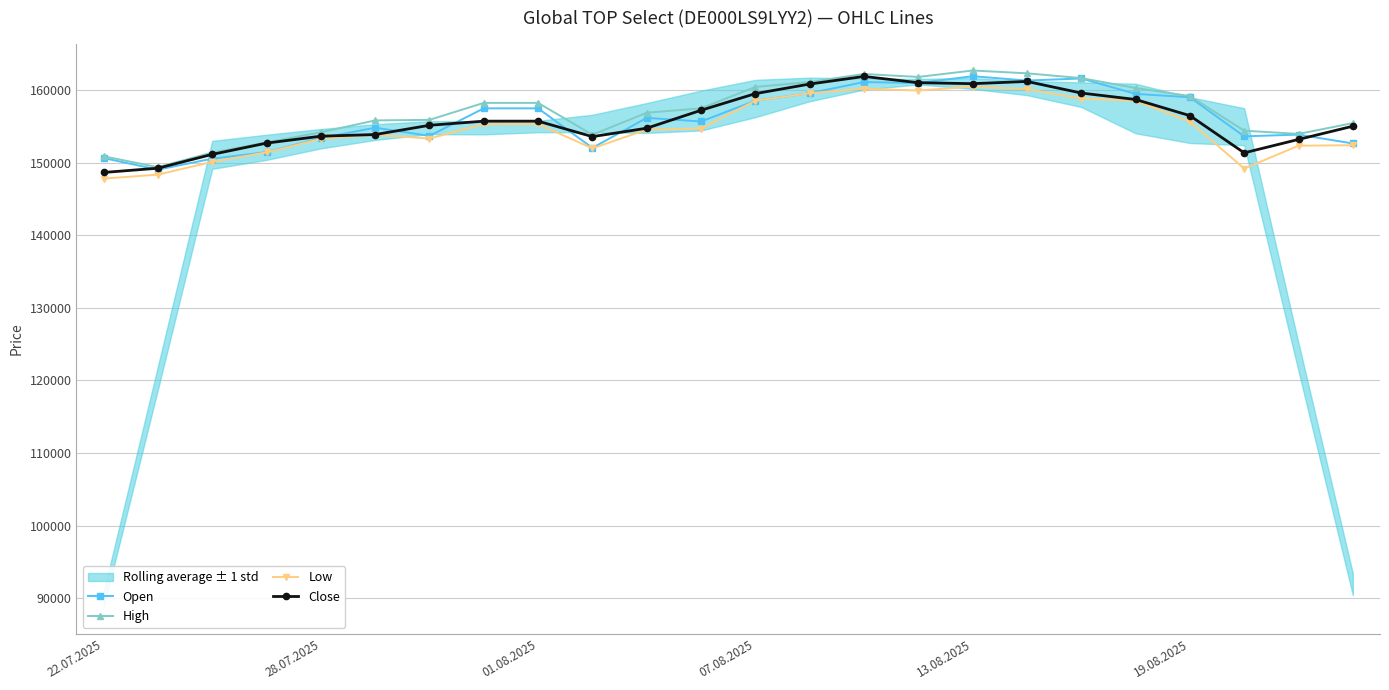

True or false: High and Low cross at least once.

False